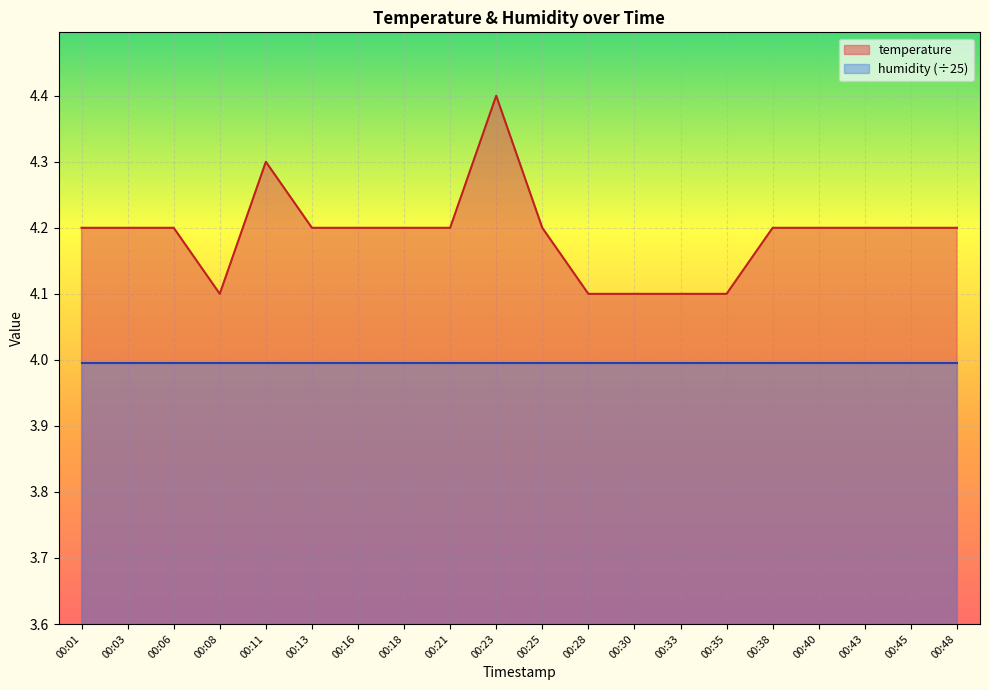

What is the change in value from 00:01 to 00:35?

-0.1